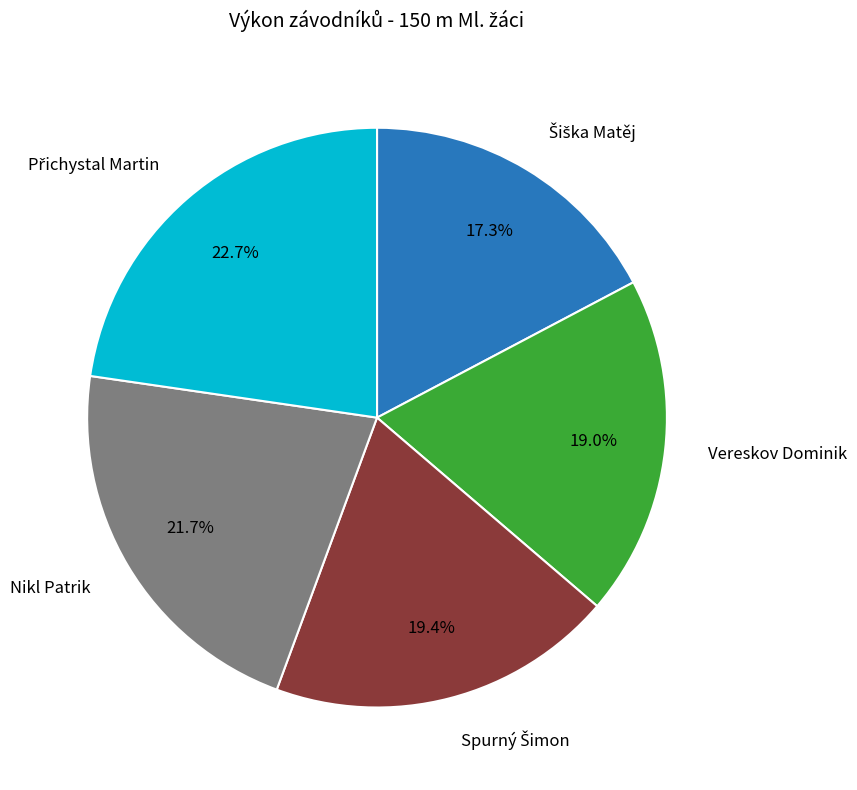

Is there any slice that represents more than half of the pie?

No